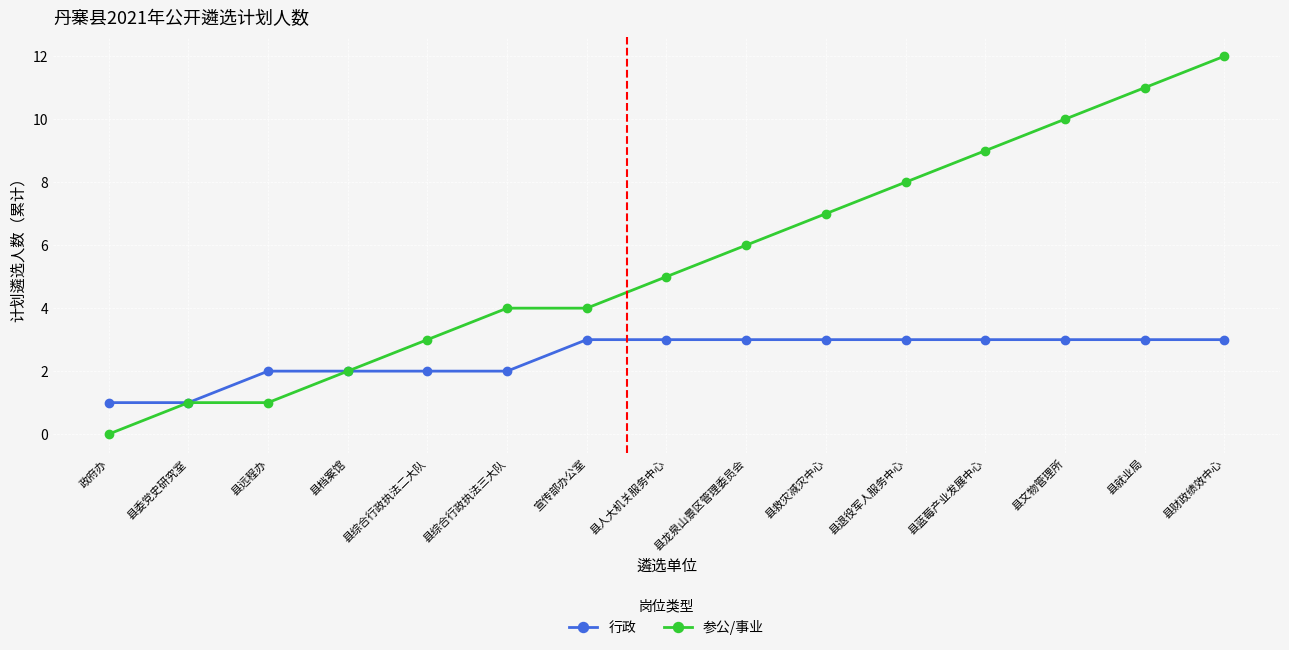

Read the 行政 value at 宣传部办公室.

3